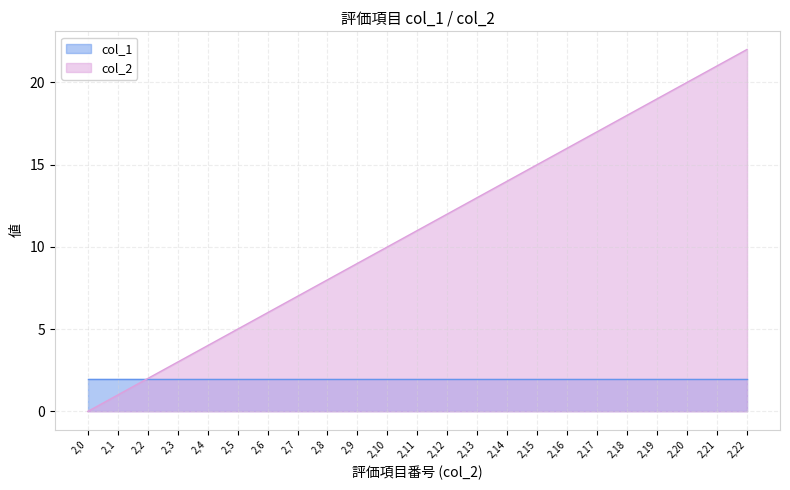

True or false: col_2 has a value of 8 at 2,6.

False